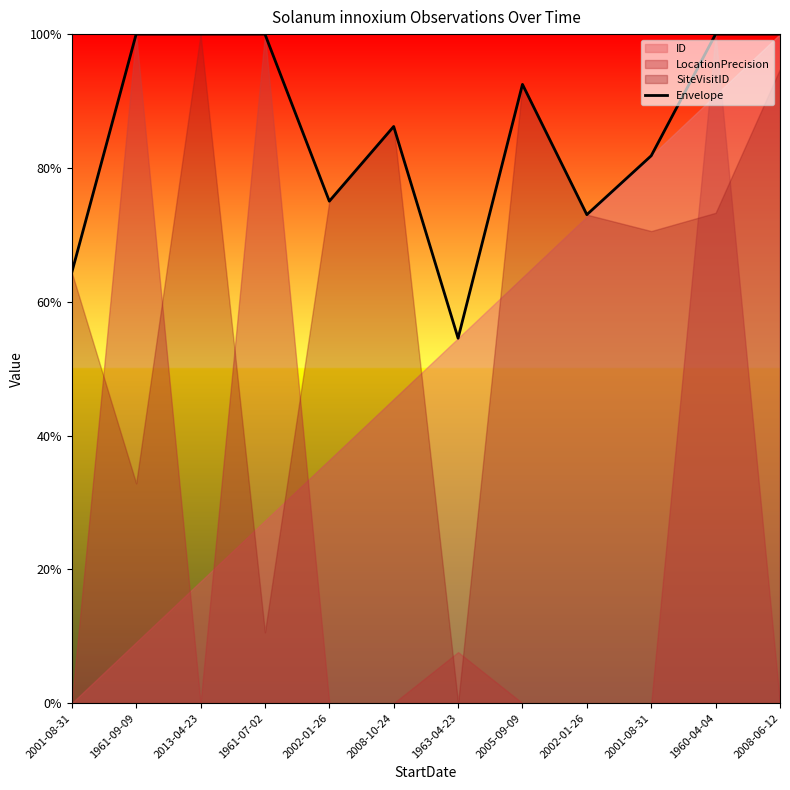

Reading left to right, transcribe all the data shown in this chart.

0.6	1.0	1.0	1.0	0.8	0.9	0.5	0.9	0.7	0.8	1.0	1.0